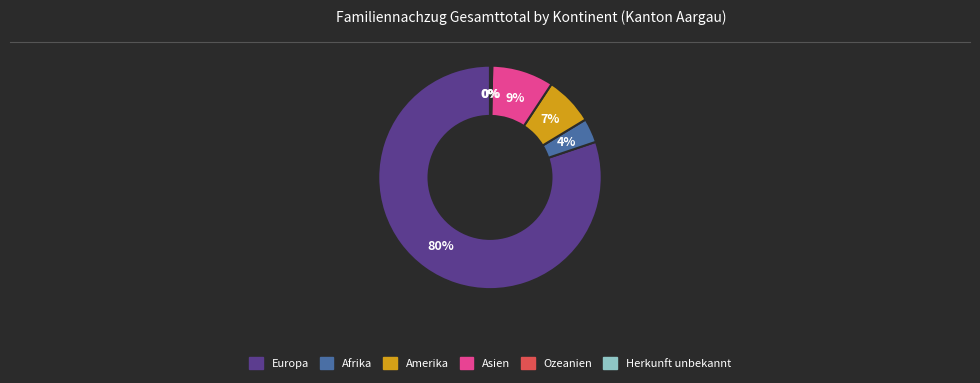

Combined, do Amerika and Afrika account for over 50%?

No